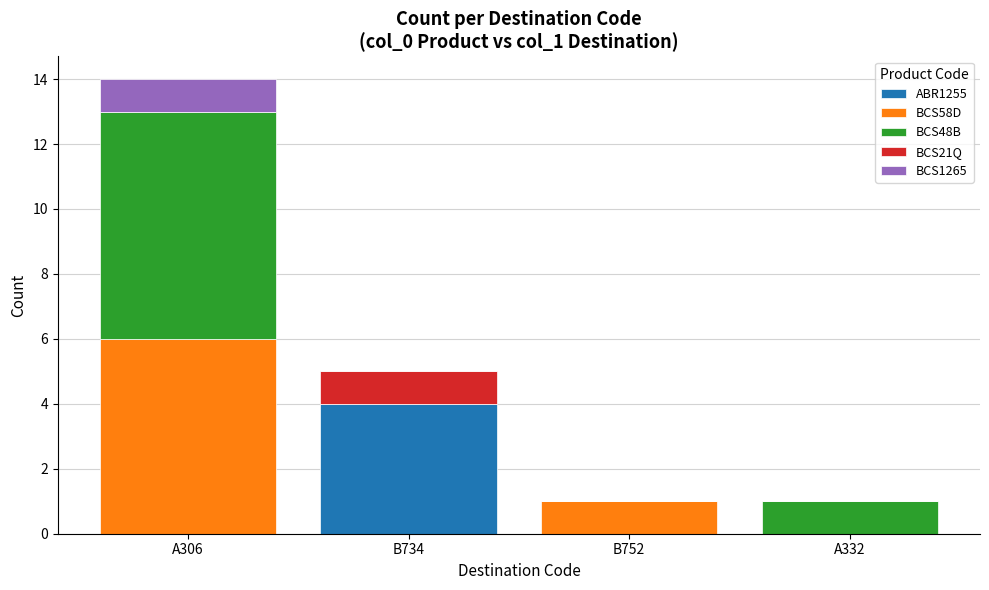

True or false: ABR1255 has a value of 0 at B752.

True